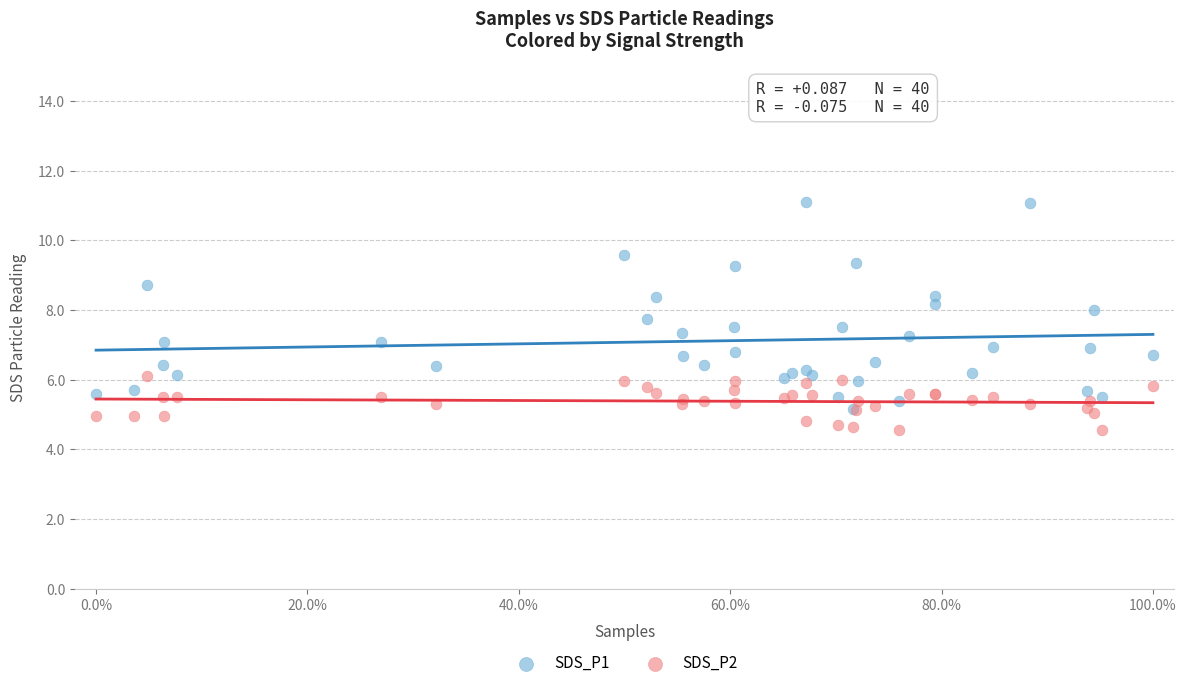

Which series reaches the maximum Y coordinate?

SDS_P1